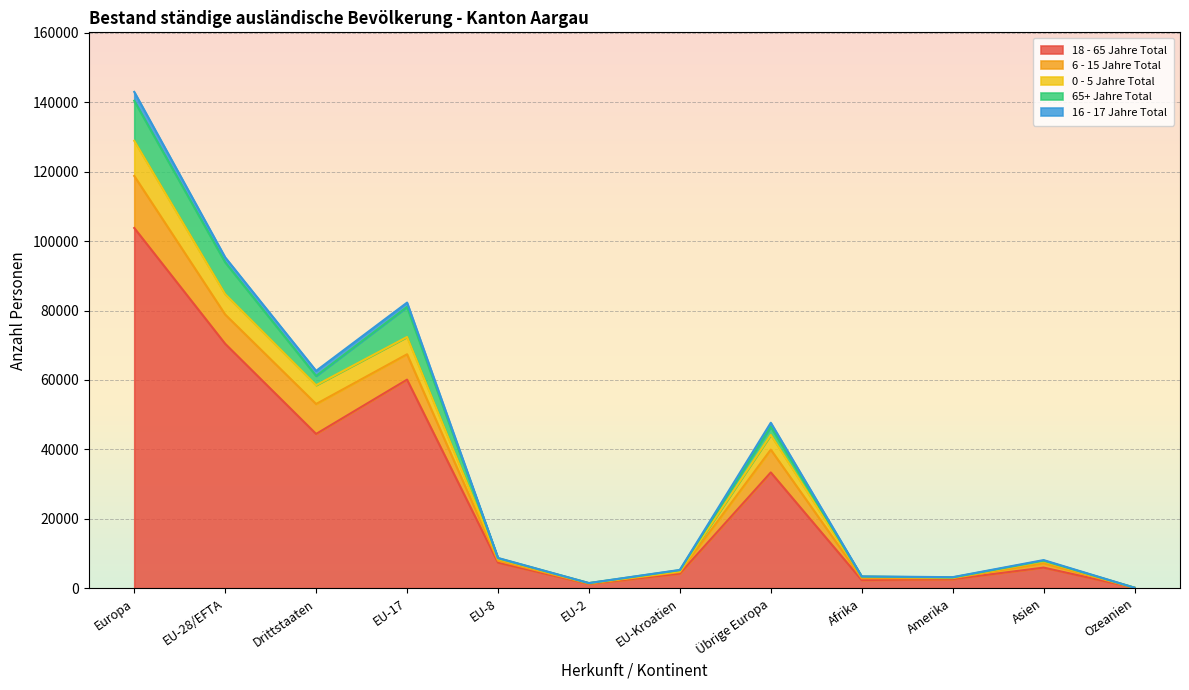

What is the value of the 18 - 65 Jahre Total point at the 11th from the left?

5946